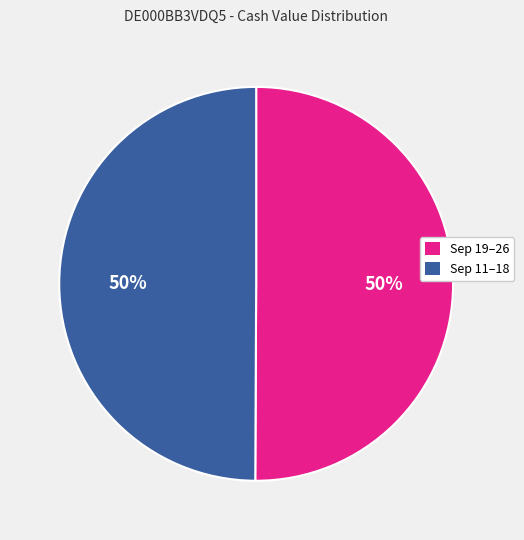

To the nearest percent, what is the average slice percentage?

50%